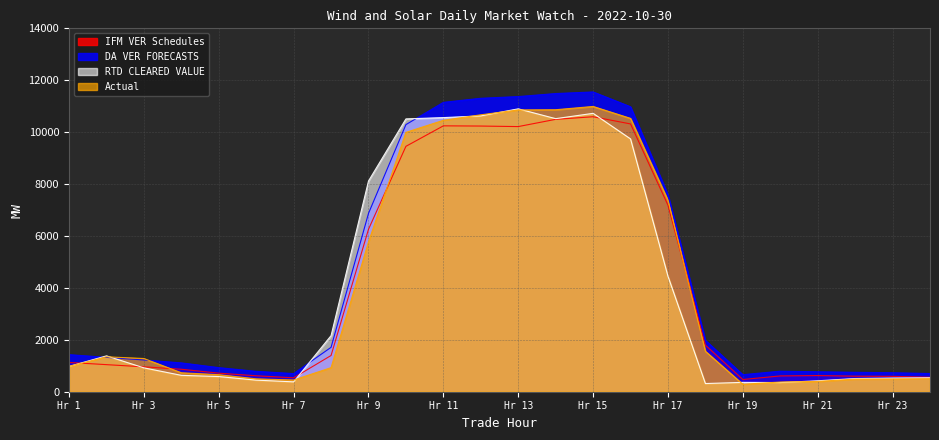

What is the difference between the maximum and minimum values in the DA VER FORECASTS series?

10892.9